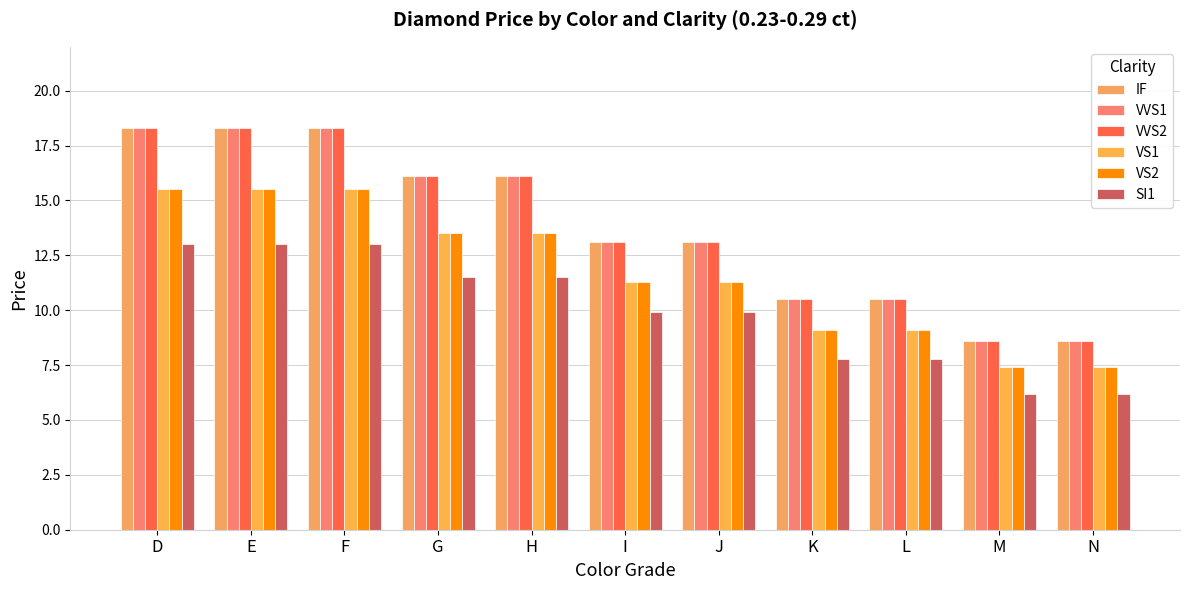

How many data points in SI1 are above 9?

7